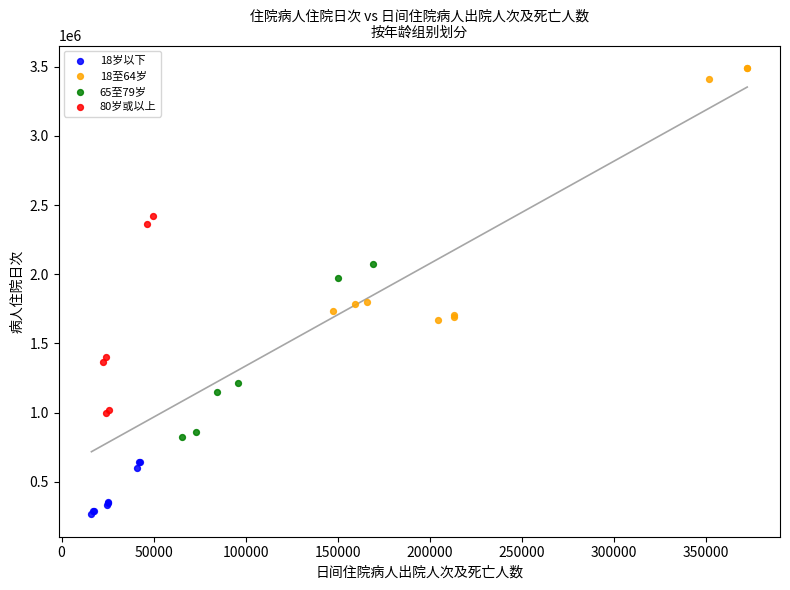

Which series contains the highest Y value?

18至64岁